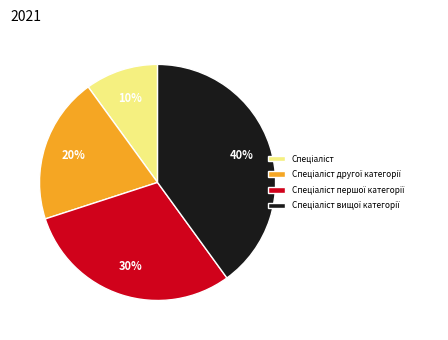

Does any single category account for the majority?

No